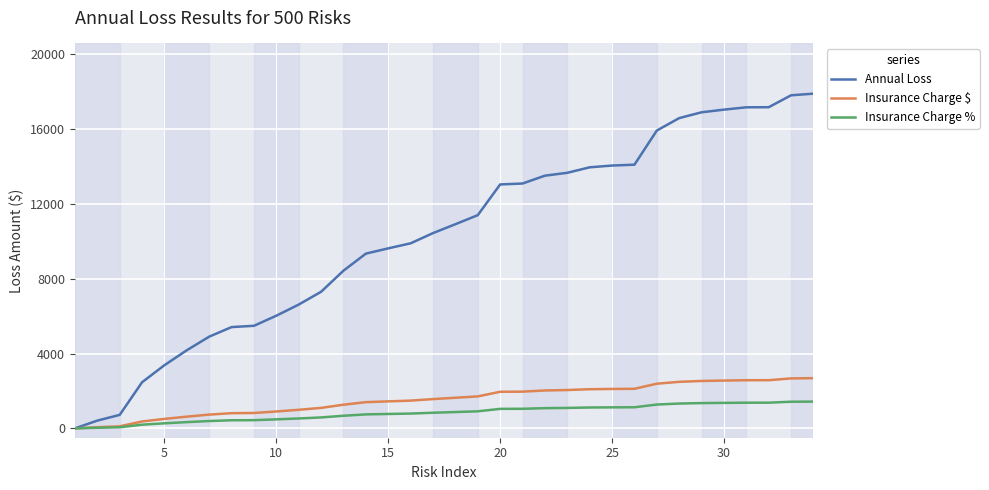

What is the highest value of the Insurance Charge $ series?

2684.7